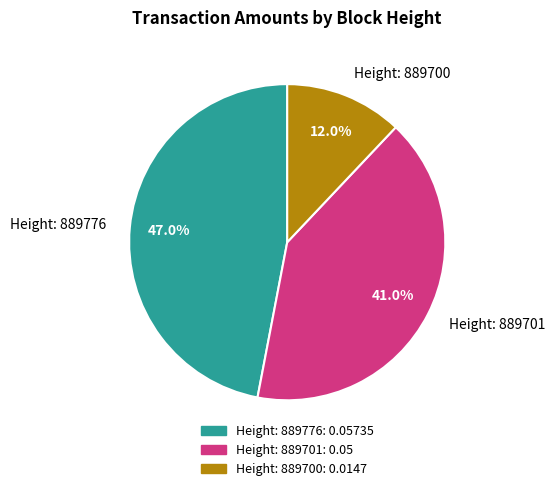

What is the largest slice in the pie chart?

Height: 889776